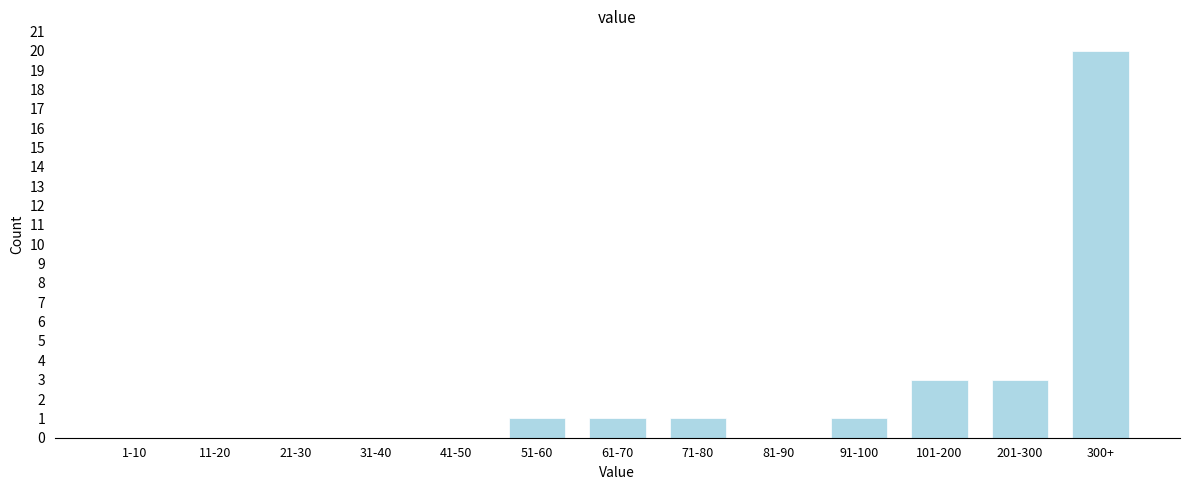

Reading left to right, list all the values displayed in this chart.

1-10=0	11-20=0	21-30=0	31-40=0	41-50=0	51-60=1	61-70=1	71-80=1	81-90=0	91-100=1	101-200=3	201-300=3	300+=20